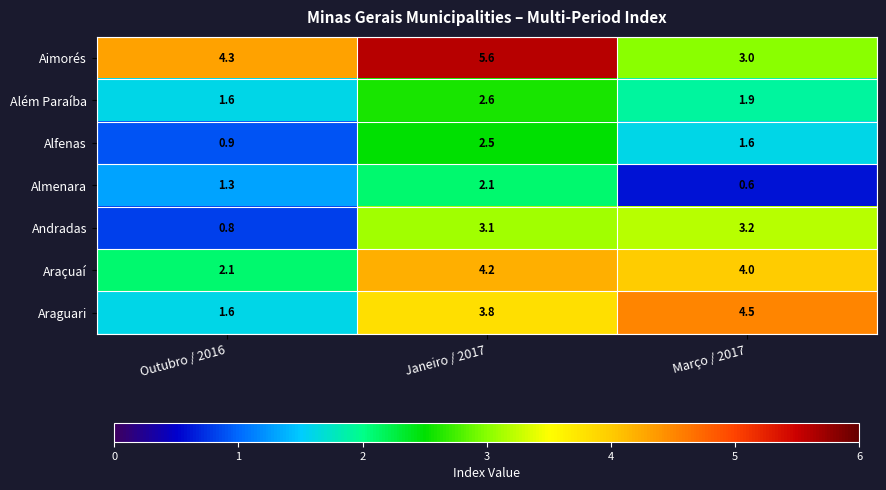

What is the average value of the Alfenas series?

1.7